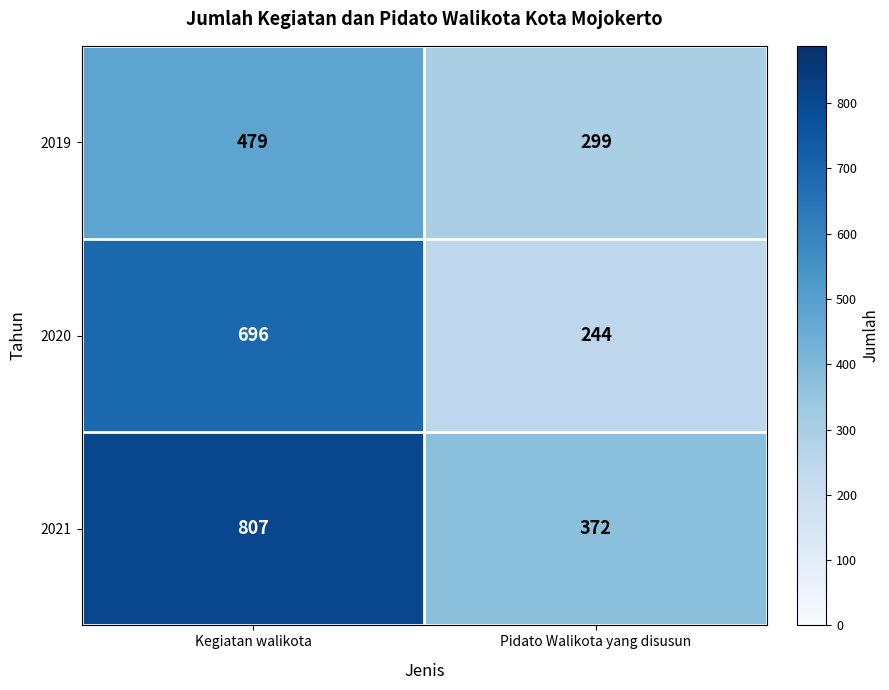

Read the 2021 value at Kegiatan walikota.

807